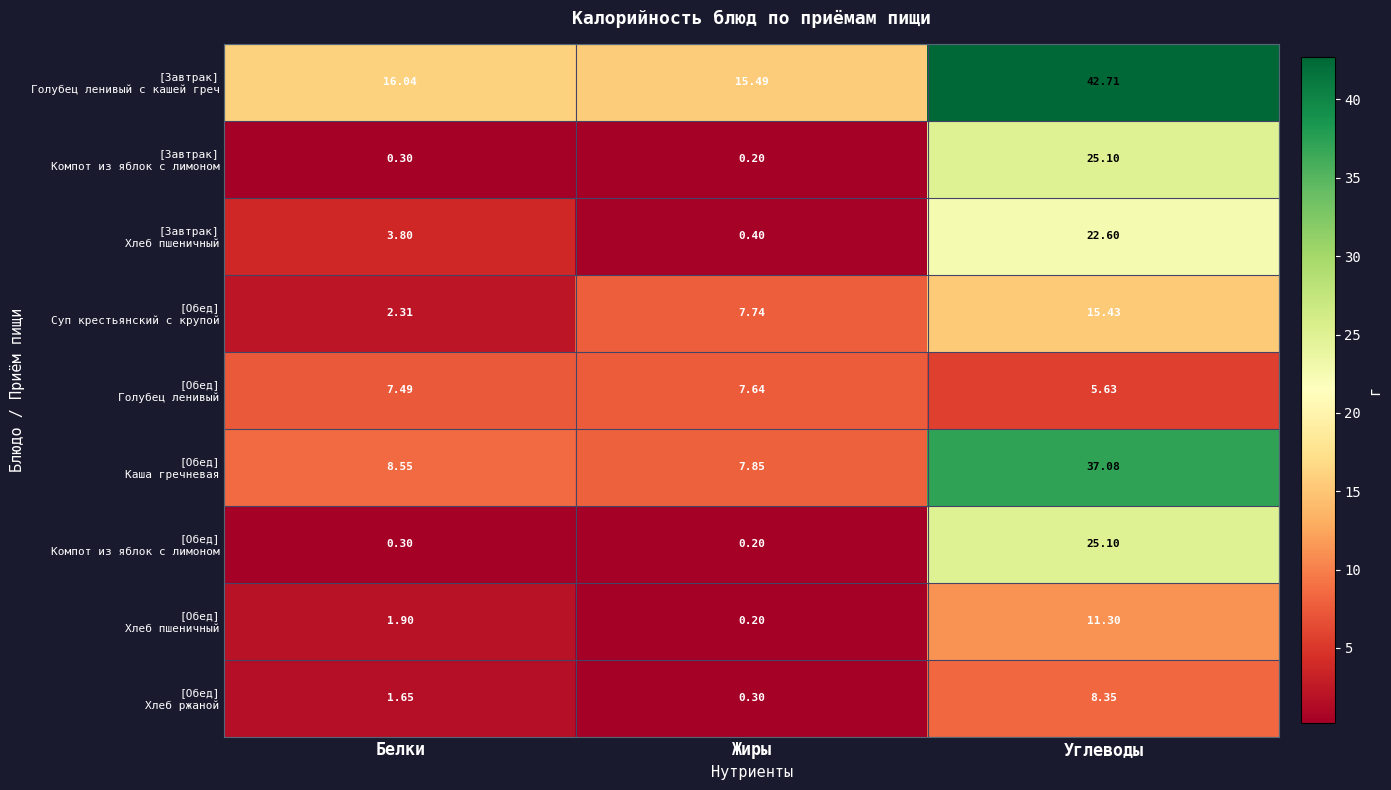

At which category is the sum across all series the highest?

Углеводы